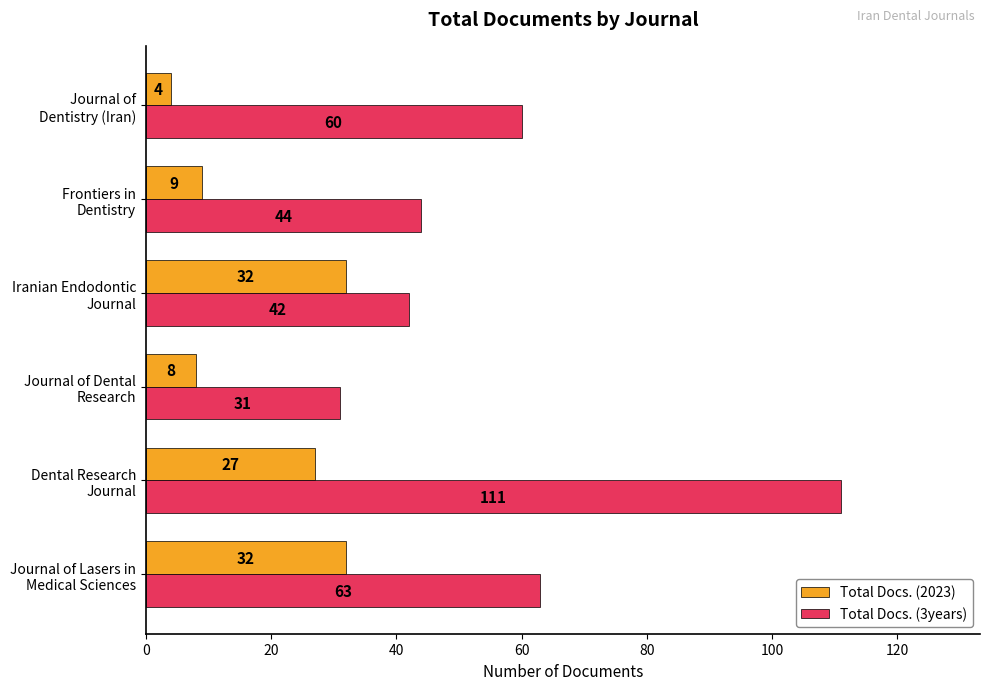

What is the difference between the maximum and minimum values in the Total Docs. (2023) series?

28